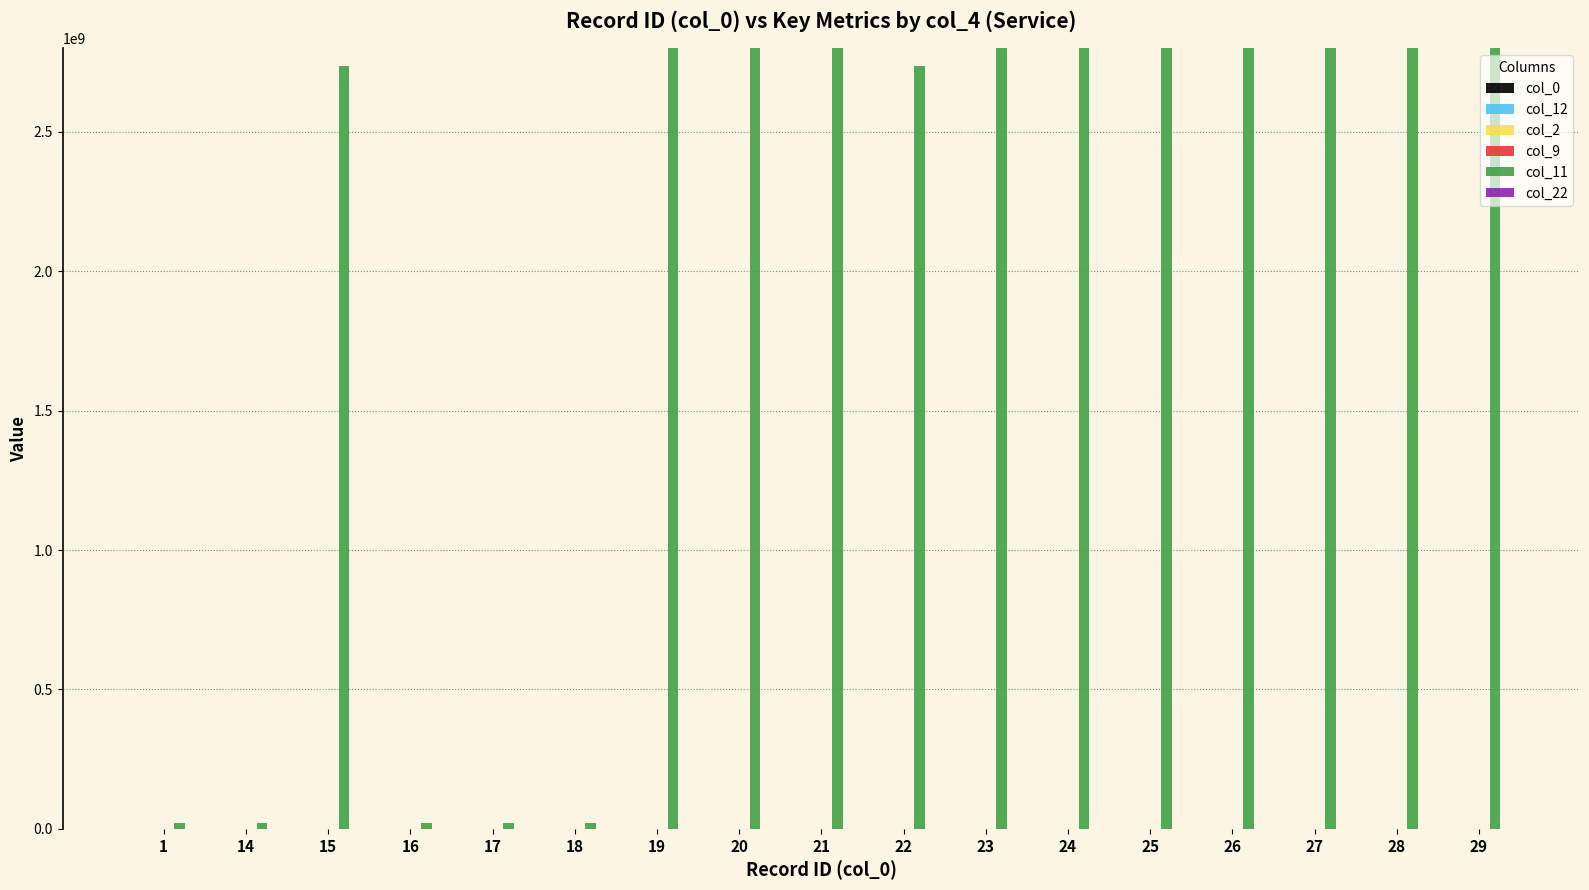

Which series has the largest range (max minus min)?

col_11